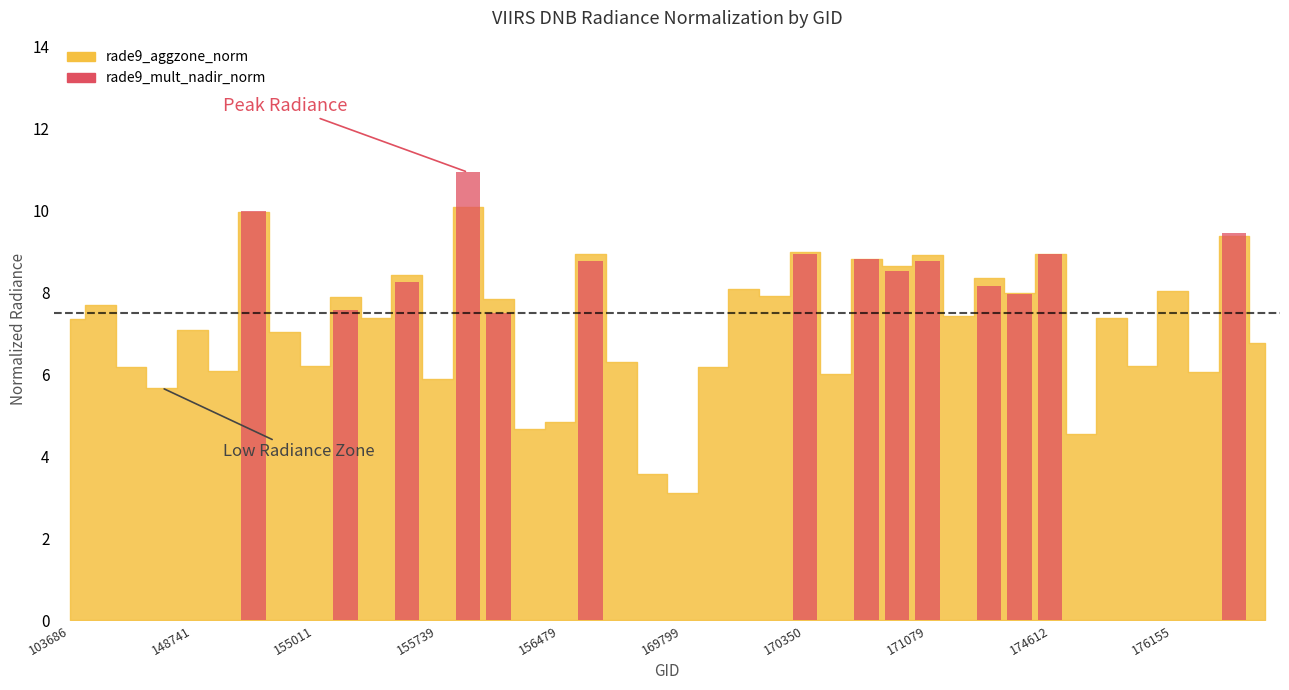

What is the value of the 35th bar from the left?

7.4